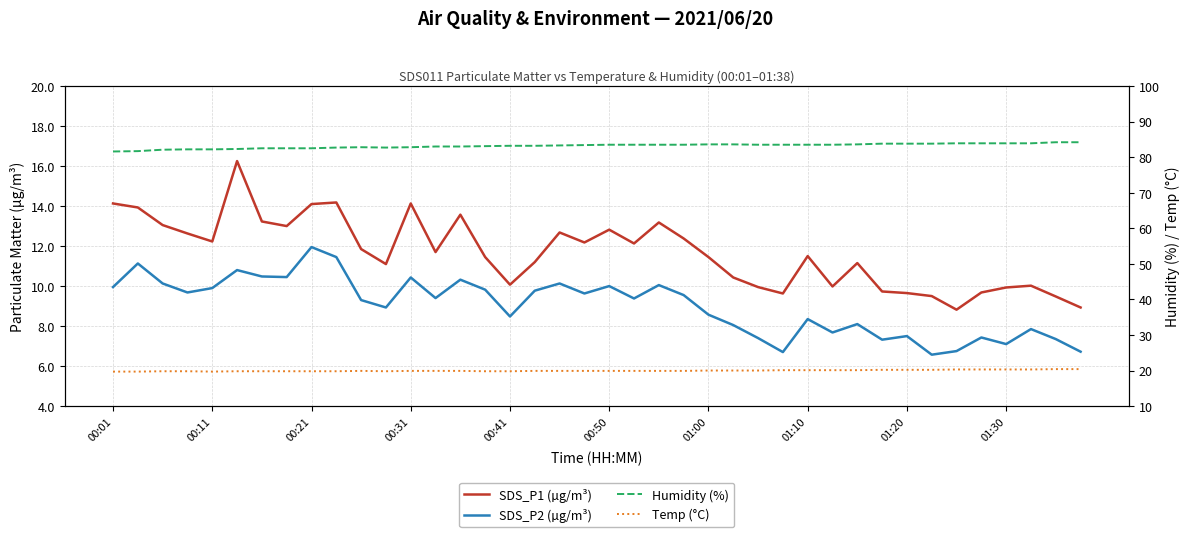

Rank the series at 01:00 from highest to lowest value.

Humidity (%), Temp (°C), SDS_P1 (µg/m³), SDS_P2 (µg/m³)